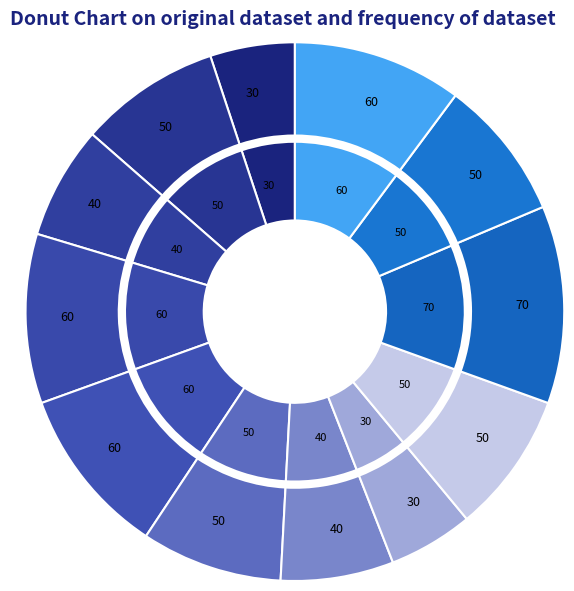

To the nearest percent, what is the difference between the 18 and 4 slice percentages?

5%